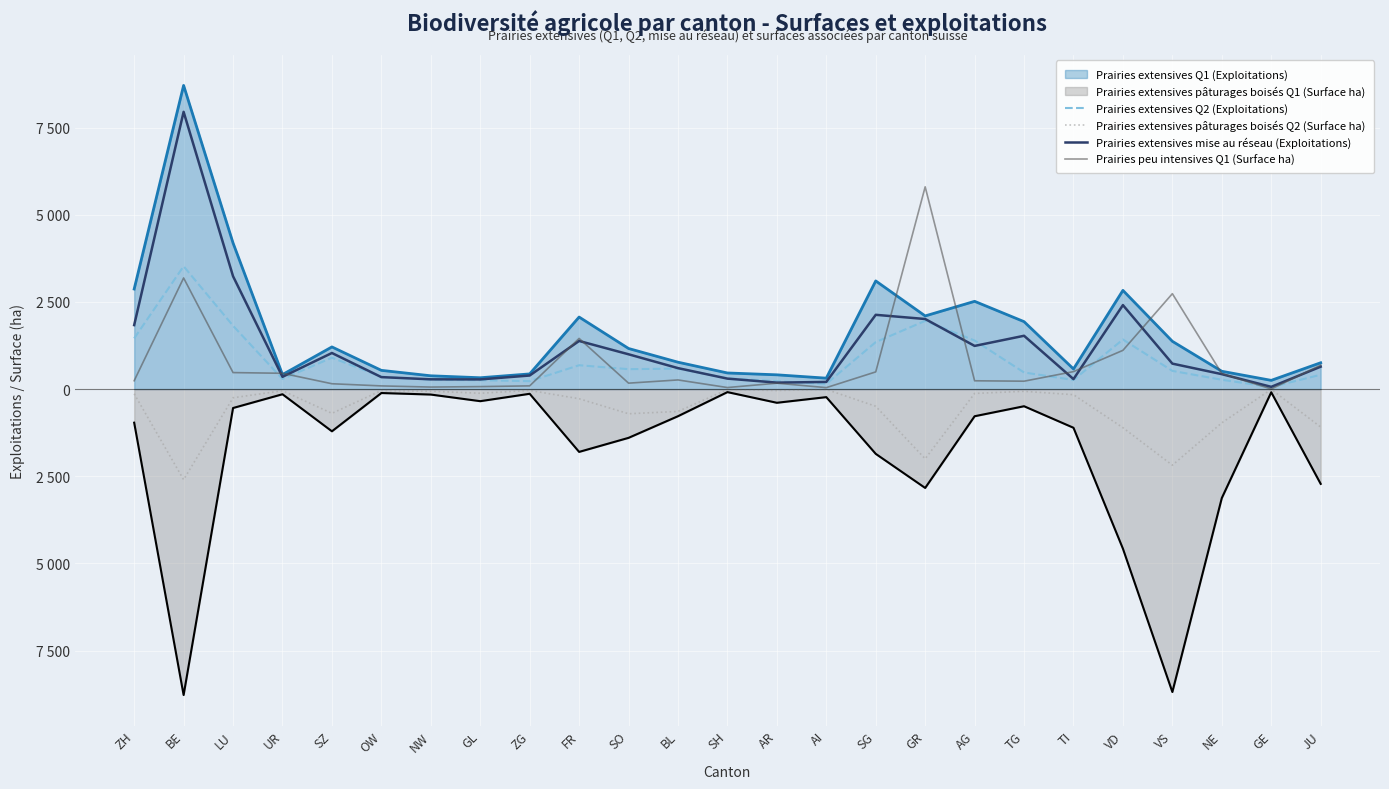

True or false: Prairies extensives pâturages boisés Q2 (Surface ha) has a value of -742 at JU.

False